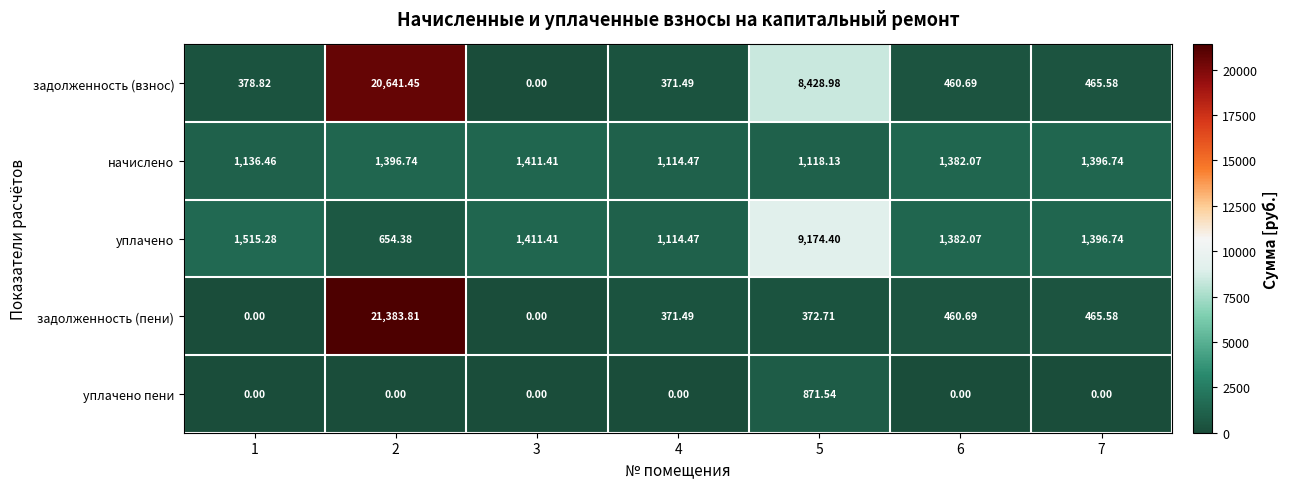

Between 1 and 3, which series saw the biggest shift?

задолженность (взнос)